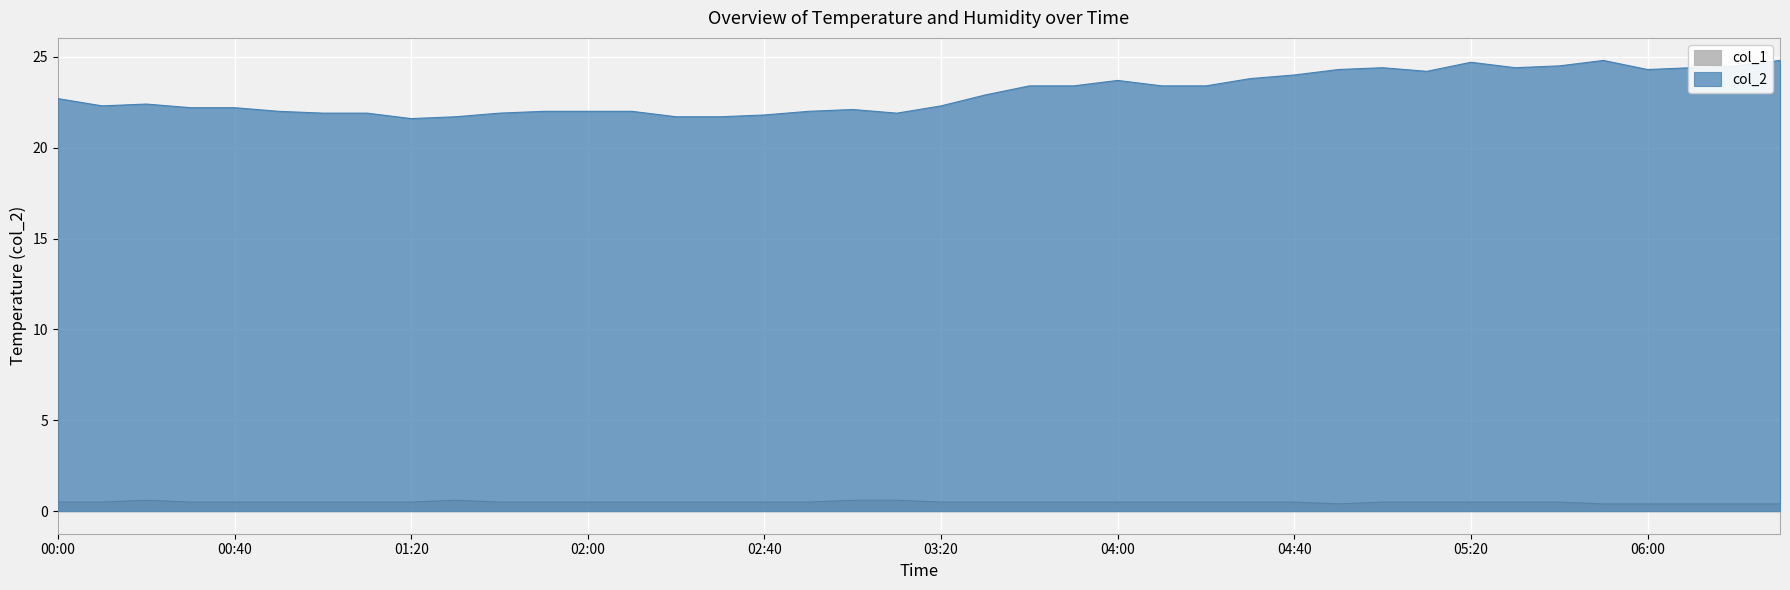

Which series has the widest spread of values?

col_2